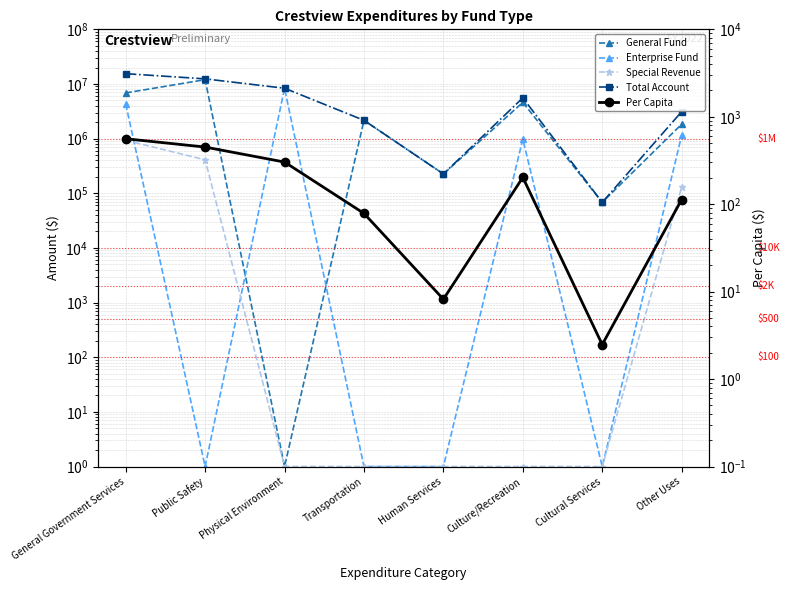

The value of Enterprise Fund at Transportation is 1.4. True or false?

False